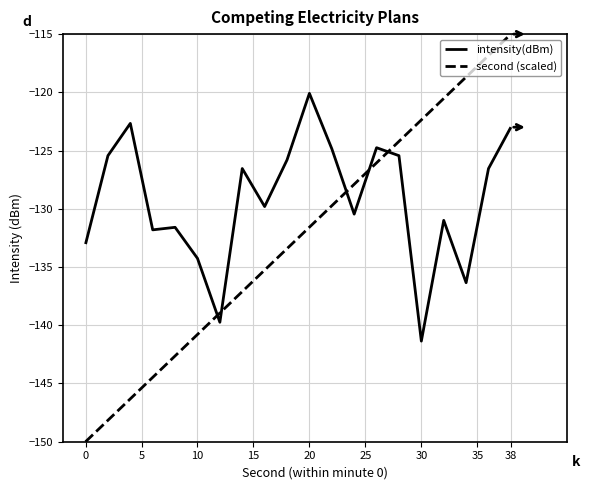

What is the highest value of the second (scaled) series?

-115.0